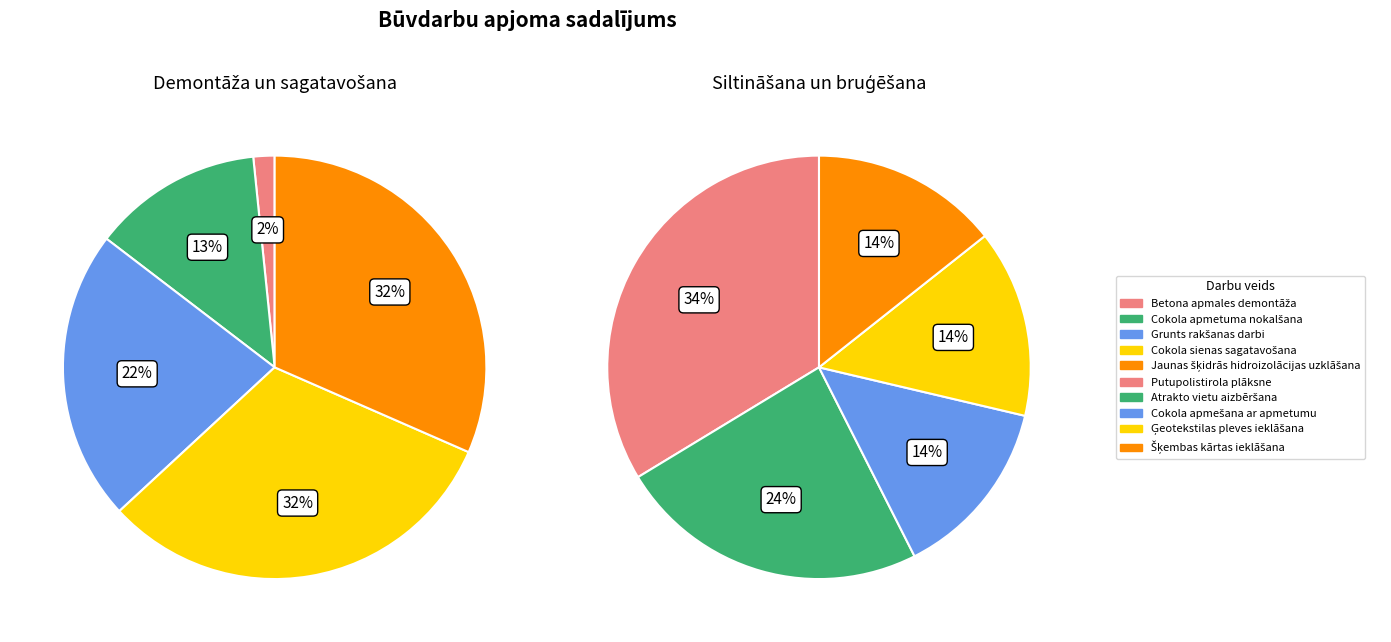

Rank the categories by value from lowest to highest.

Betona apmales demontāža, Cokola apmetuma nokalšana, Cokola apmešana ar apmetumu, Ģeotekstilas pleves ieklāšana, Šķembas kārtas ieklāšana, Grunts rakšanas darbi, Atrakto vietu aizbēršana, Cokola sienas sagatavošana, Jaunas šķidrās hidroizolācijas uzklāšana, Putupolistirola plāksne